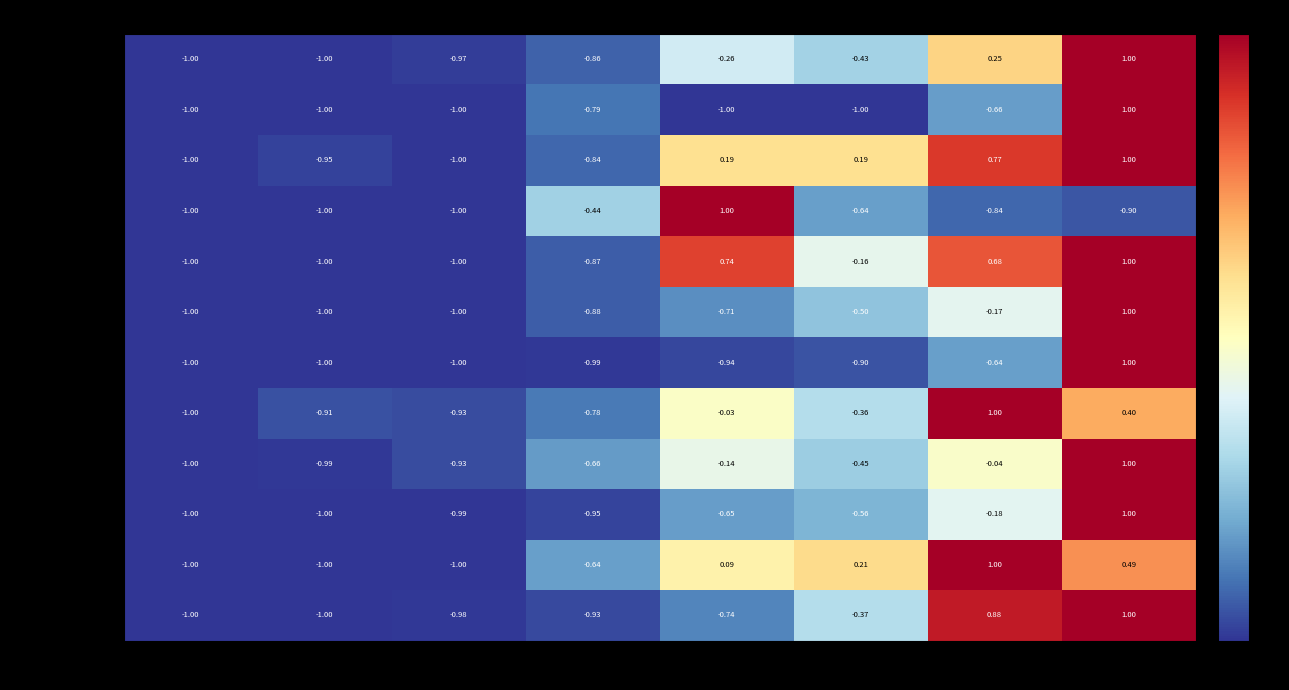

Between 41-50 and 51-60, which series saw the biggest shift?

FV Squash